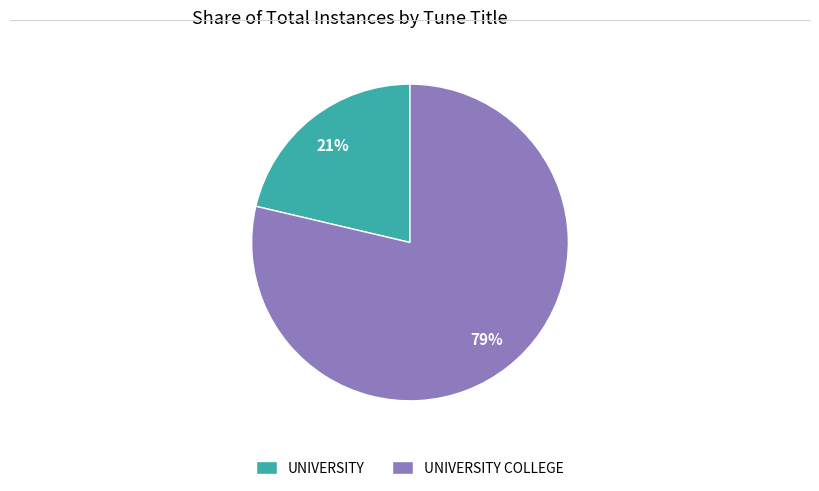

True or false: UNIVERSITY accounts for 10% of the total.

False